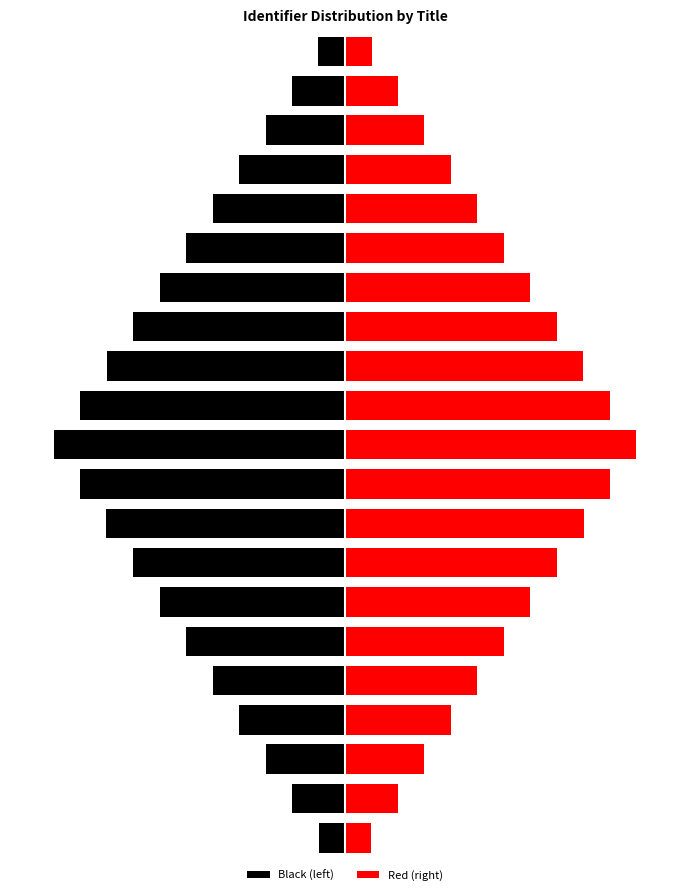

How many bars are there in each group?

2